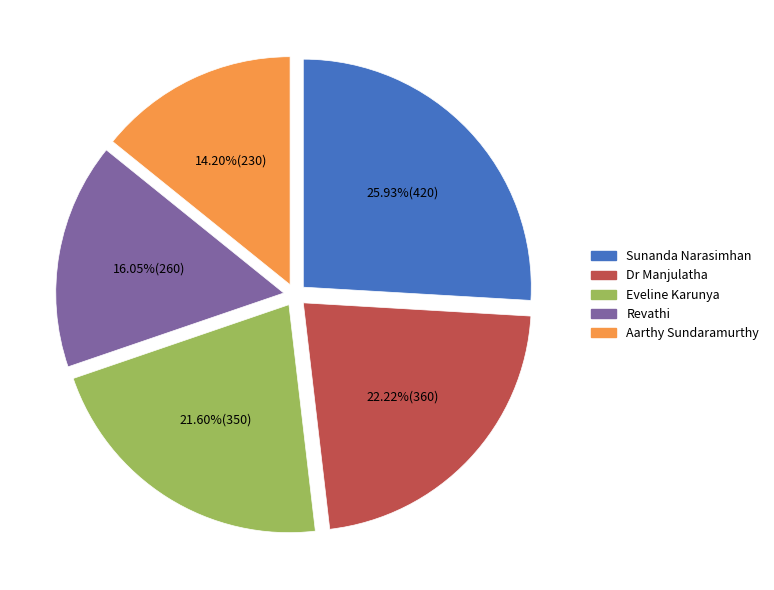

Is it true that Dr Manjulatha is 34% of the pie?

False